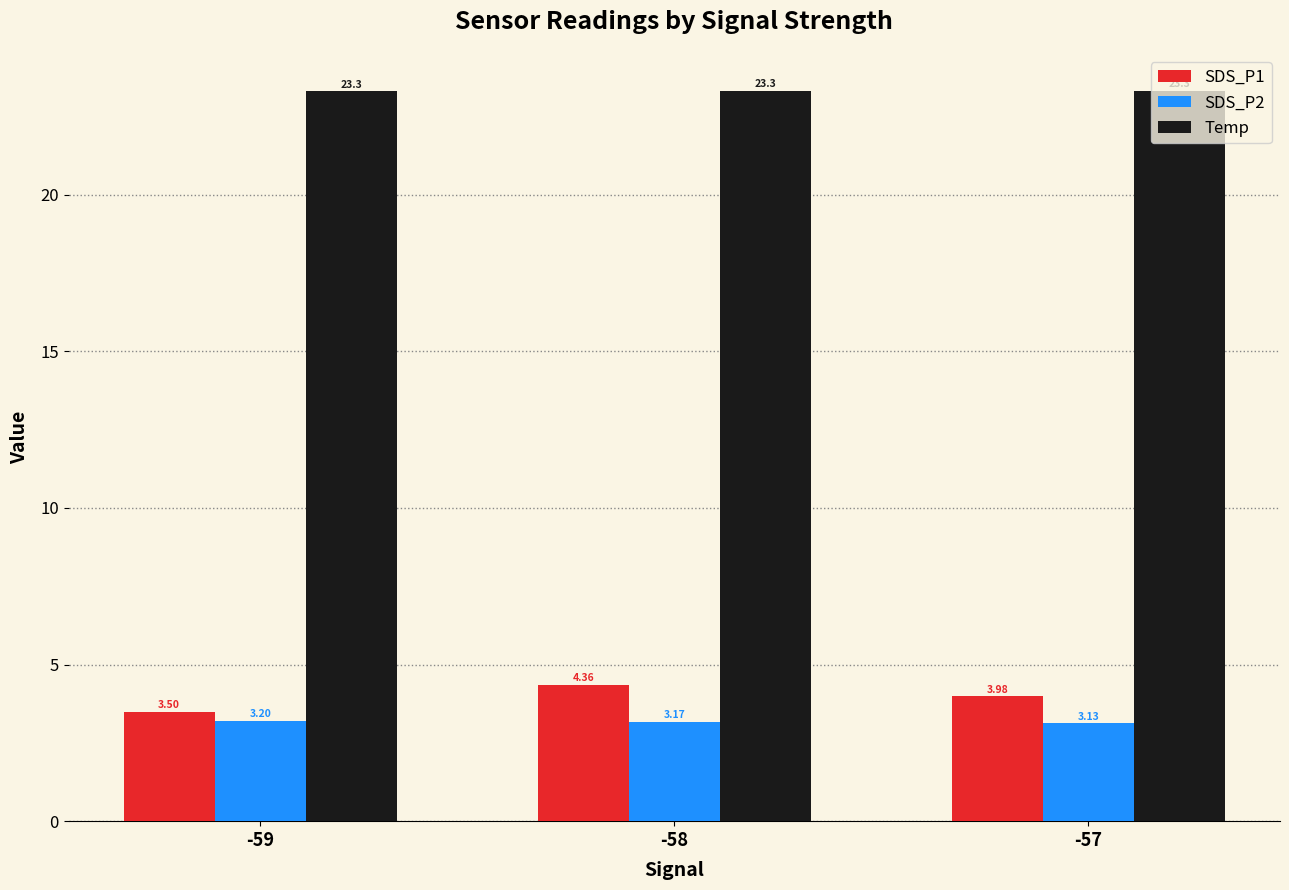

How many bars are there in total?

9